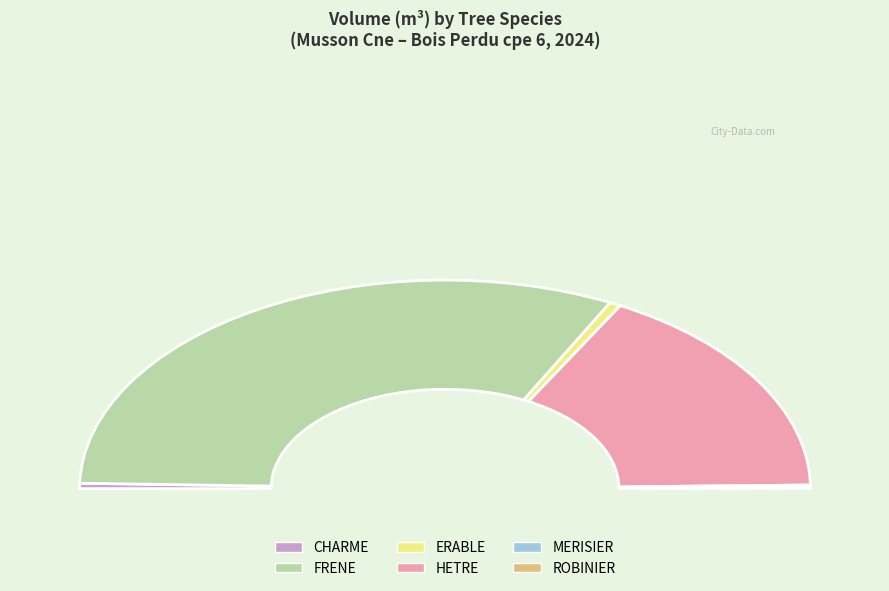

Between MERISIER and FRENE, which is larger?

FRENE